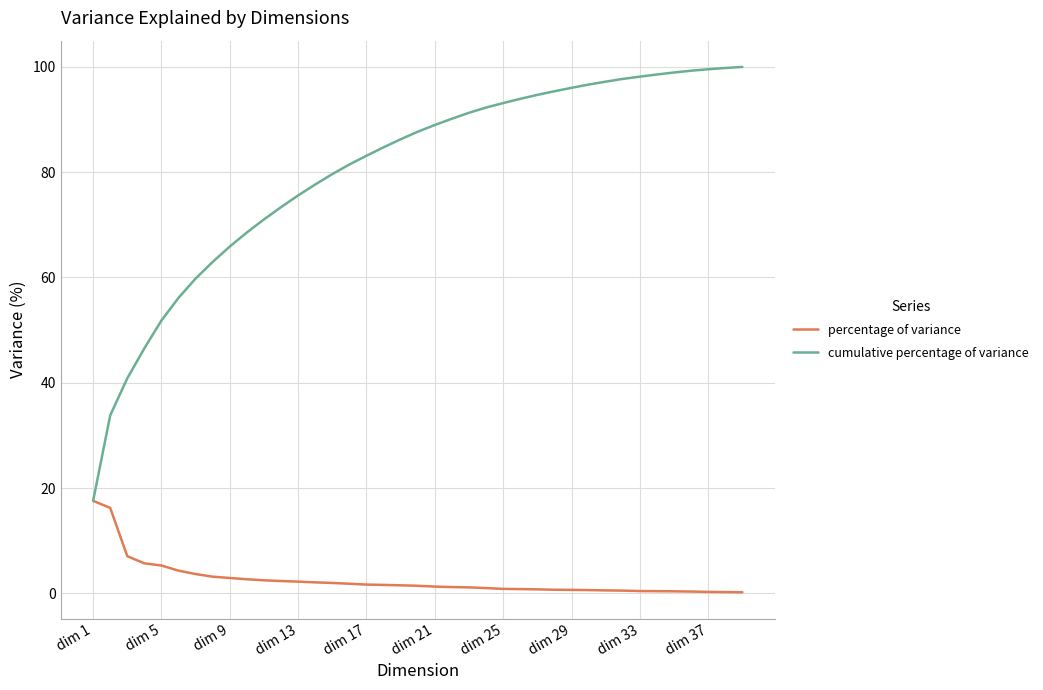

Rank the series by their maximum value, from lowest to highest.

percentage of variance, cumulative percentage of variance